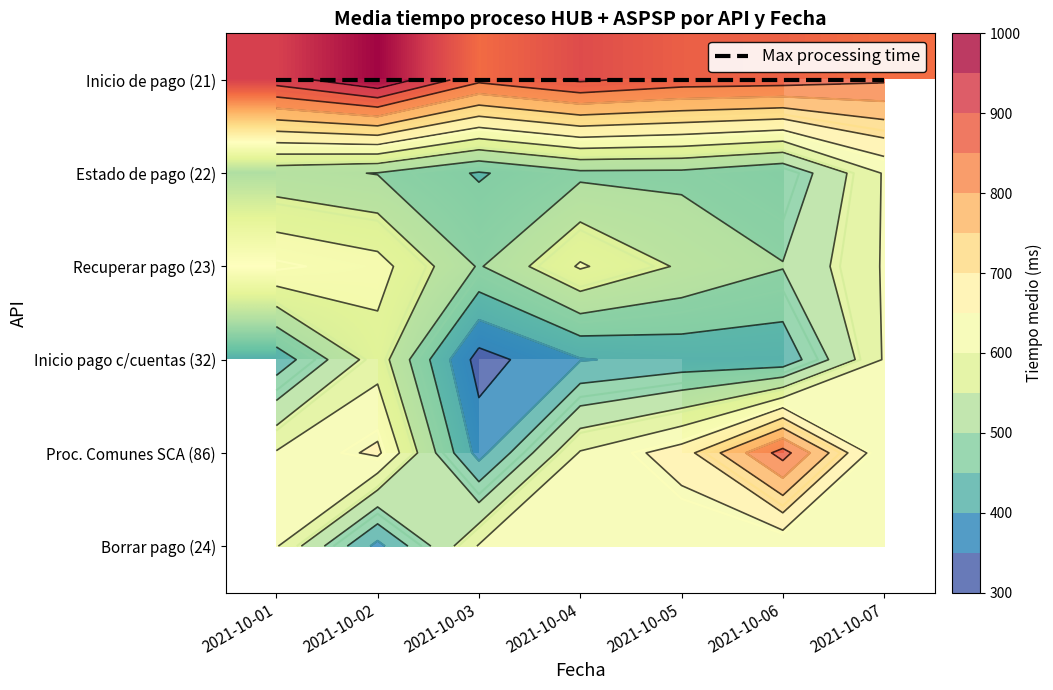

Rank the series by their maximum value, from highest to lowest.

Inicio de pago (21), Recuperar pago (23), Inicio pago c/cuentas (32), Max processing time, Proc. Comunes SCA (86), Borrar pago (24), Estado de pago (22)